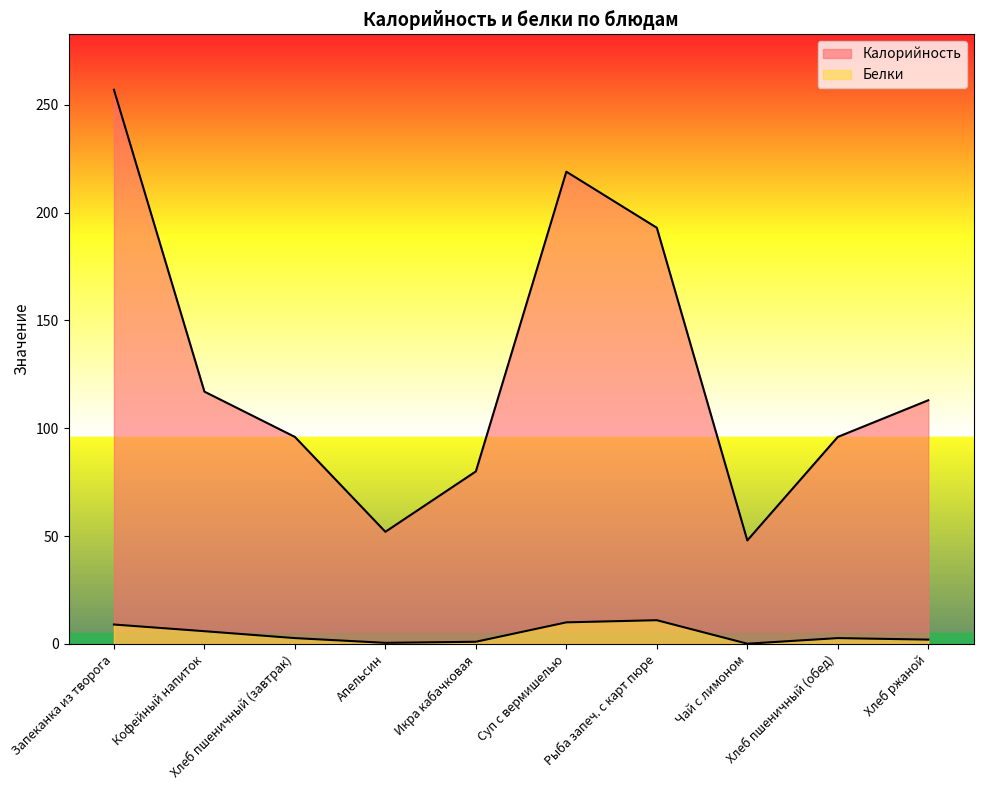

How many values in the Калорийность series exceed 113?

4